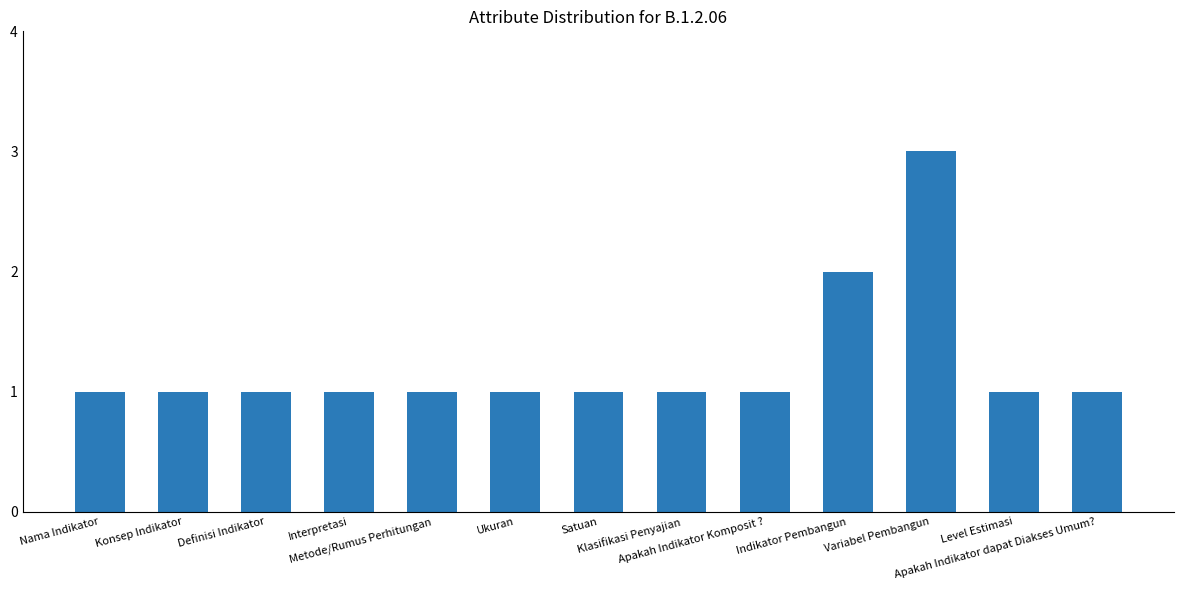

What is the label of the 13th bar from the left?

Apakah Indikator dapat Diakses Umum?